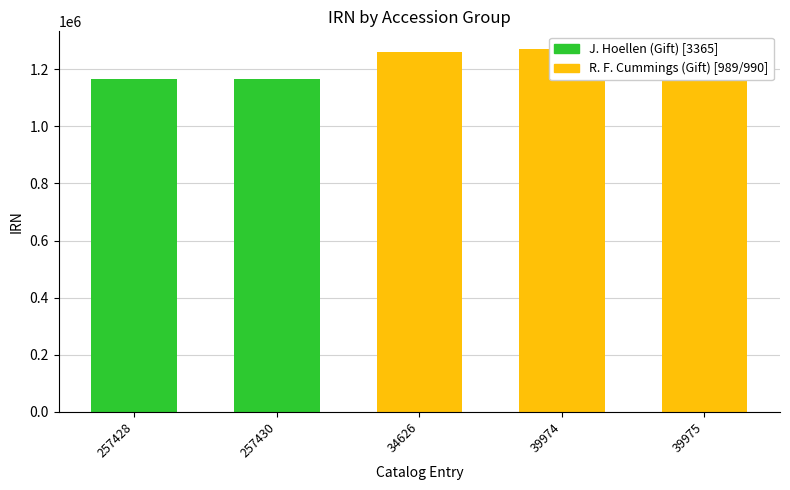

Does the chart contain any negative values?

No